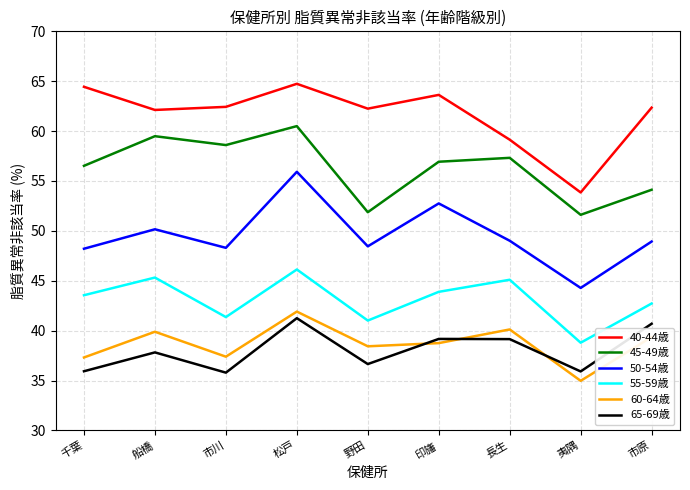

What is the maximum value shown in the chart?

64.7